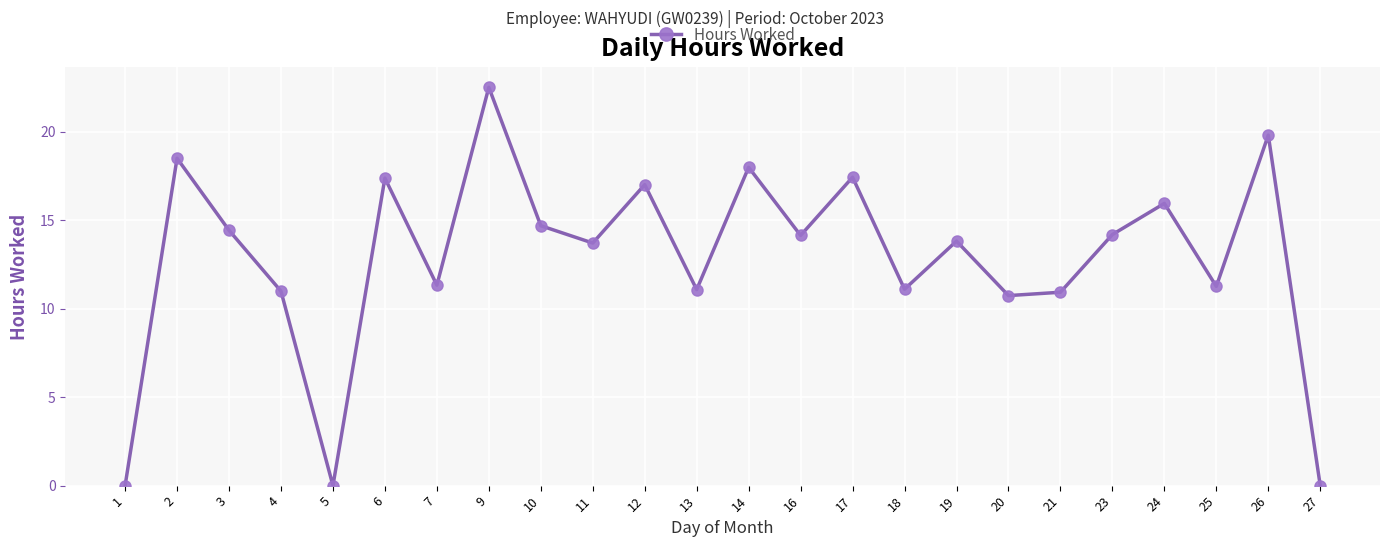

What is the value of the 4th point from the left?

11.0